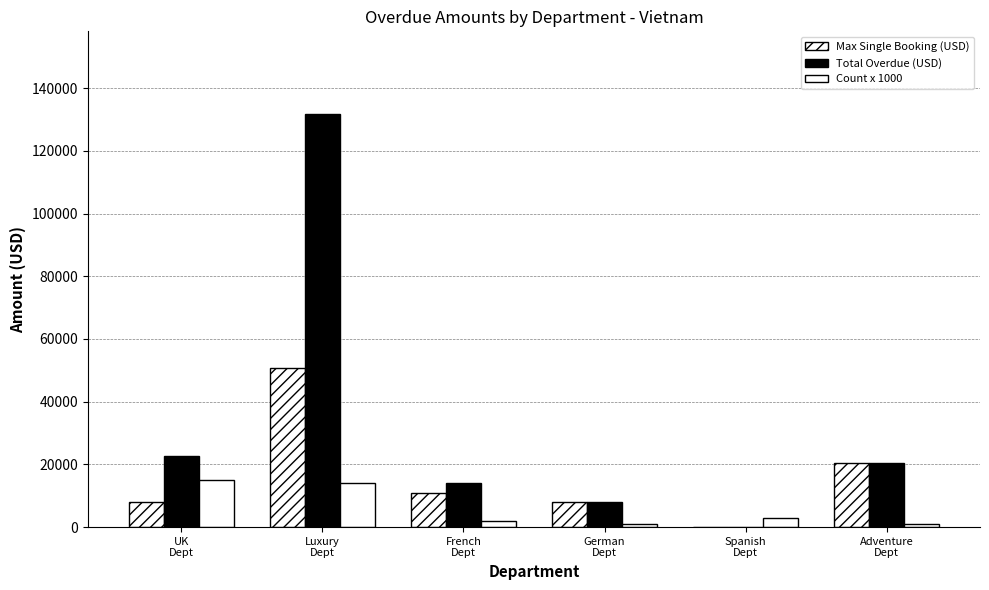

How many categories are shown in the chart?

6